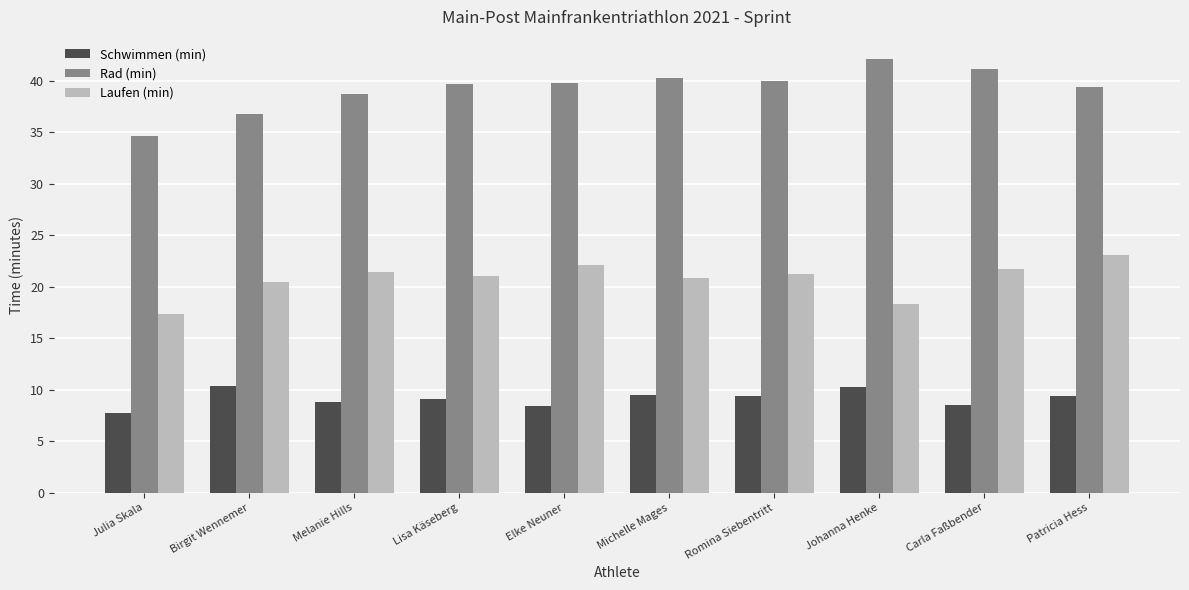

What is the difference between the maximum and minimum values in the Rad (min) series?

7.5